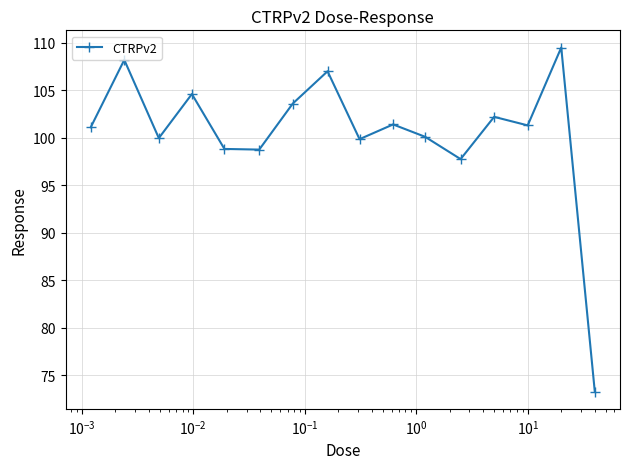

What is the difference between the maximum and minimum values?

36.2